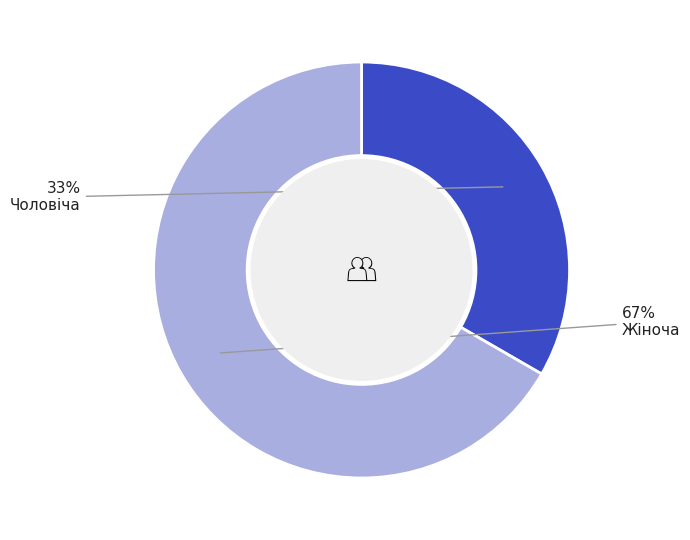

Which slice is the smallest?

Чоловіча